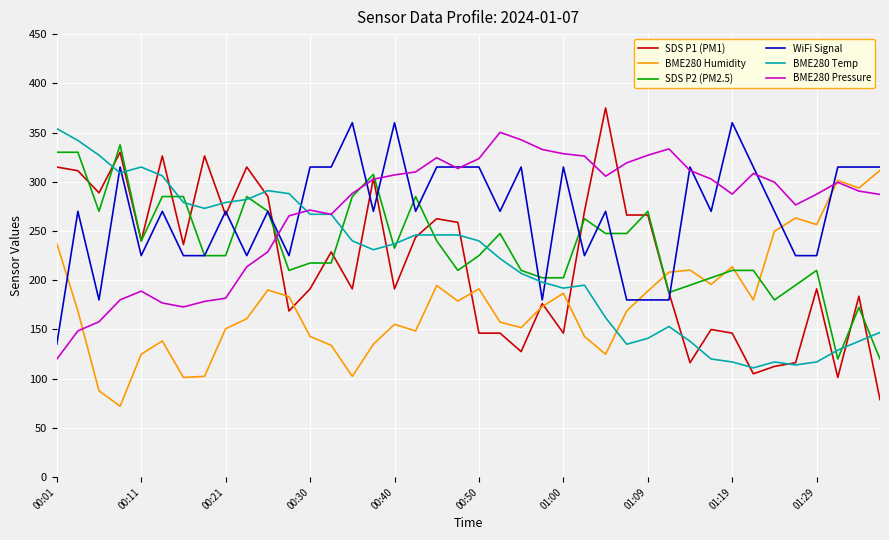

Which series has the largest range (max minus min)?

SDS P1 (PM1)